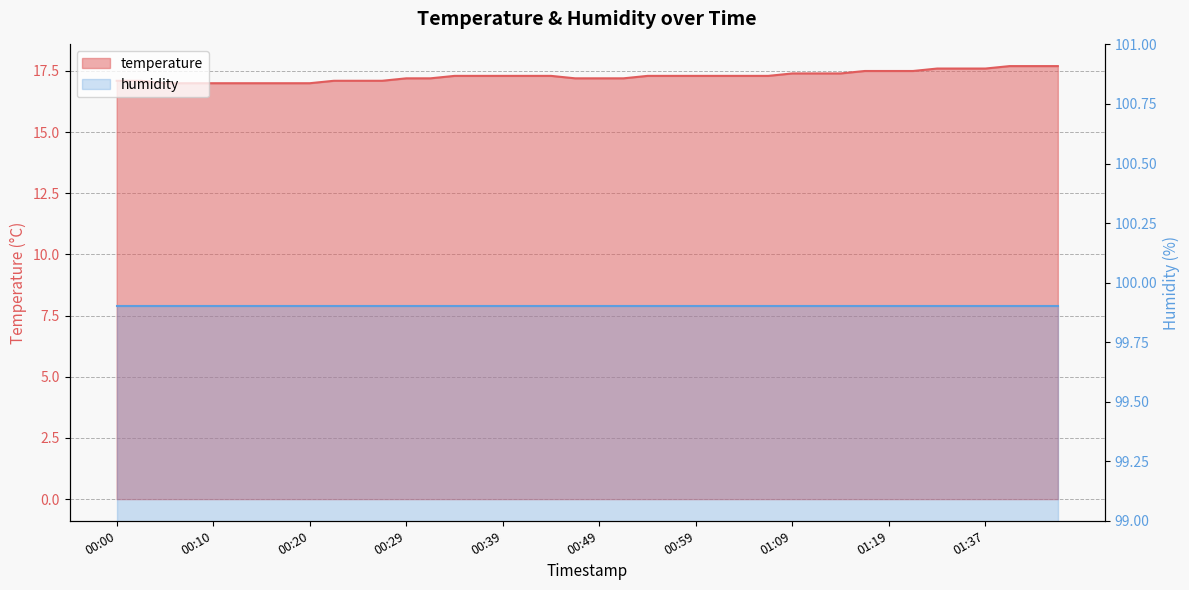

The value at 00:59 is 5.6. True or false?

False